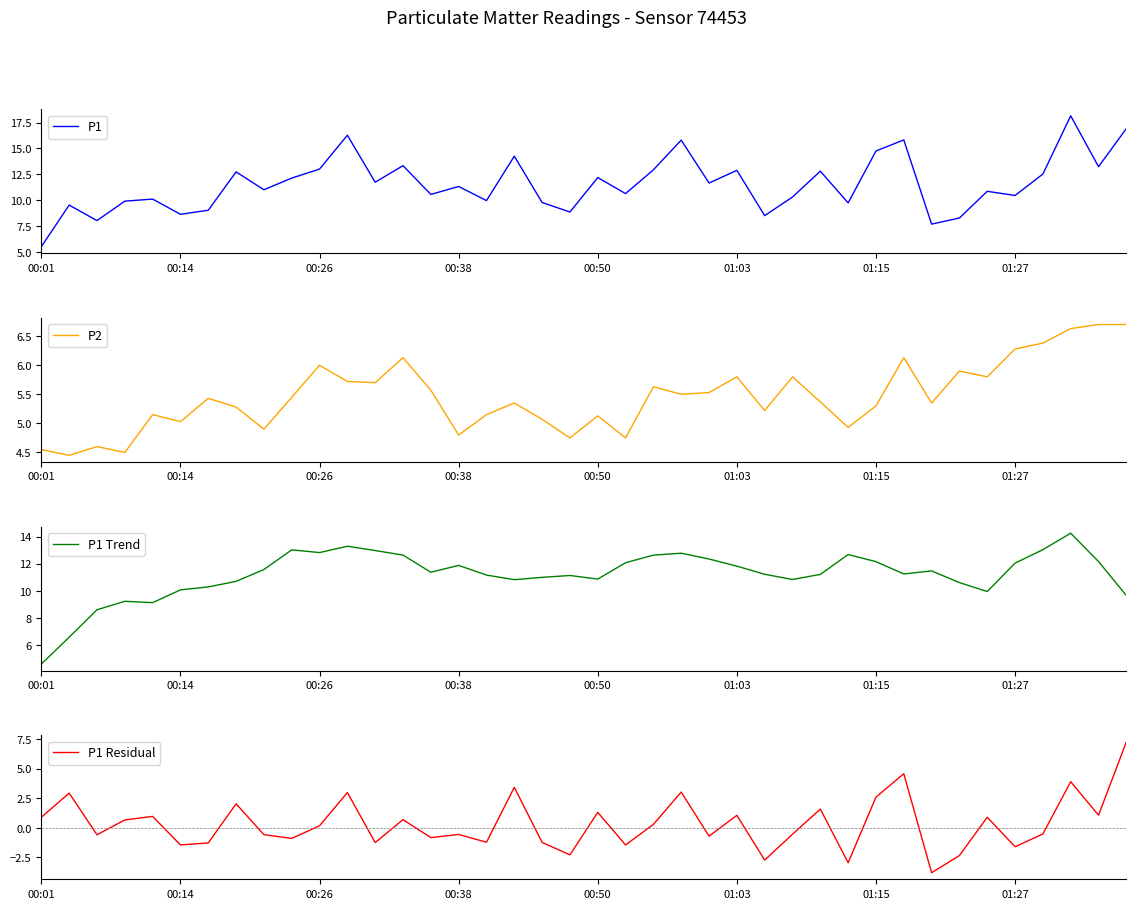

What is the value of the P2 point at the 34th from the left?

5.9